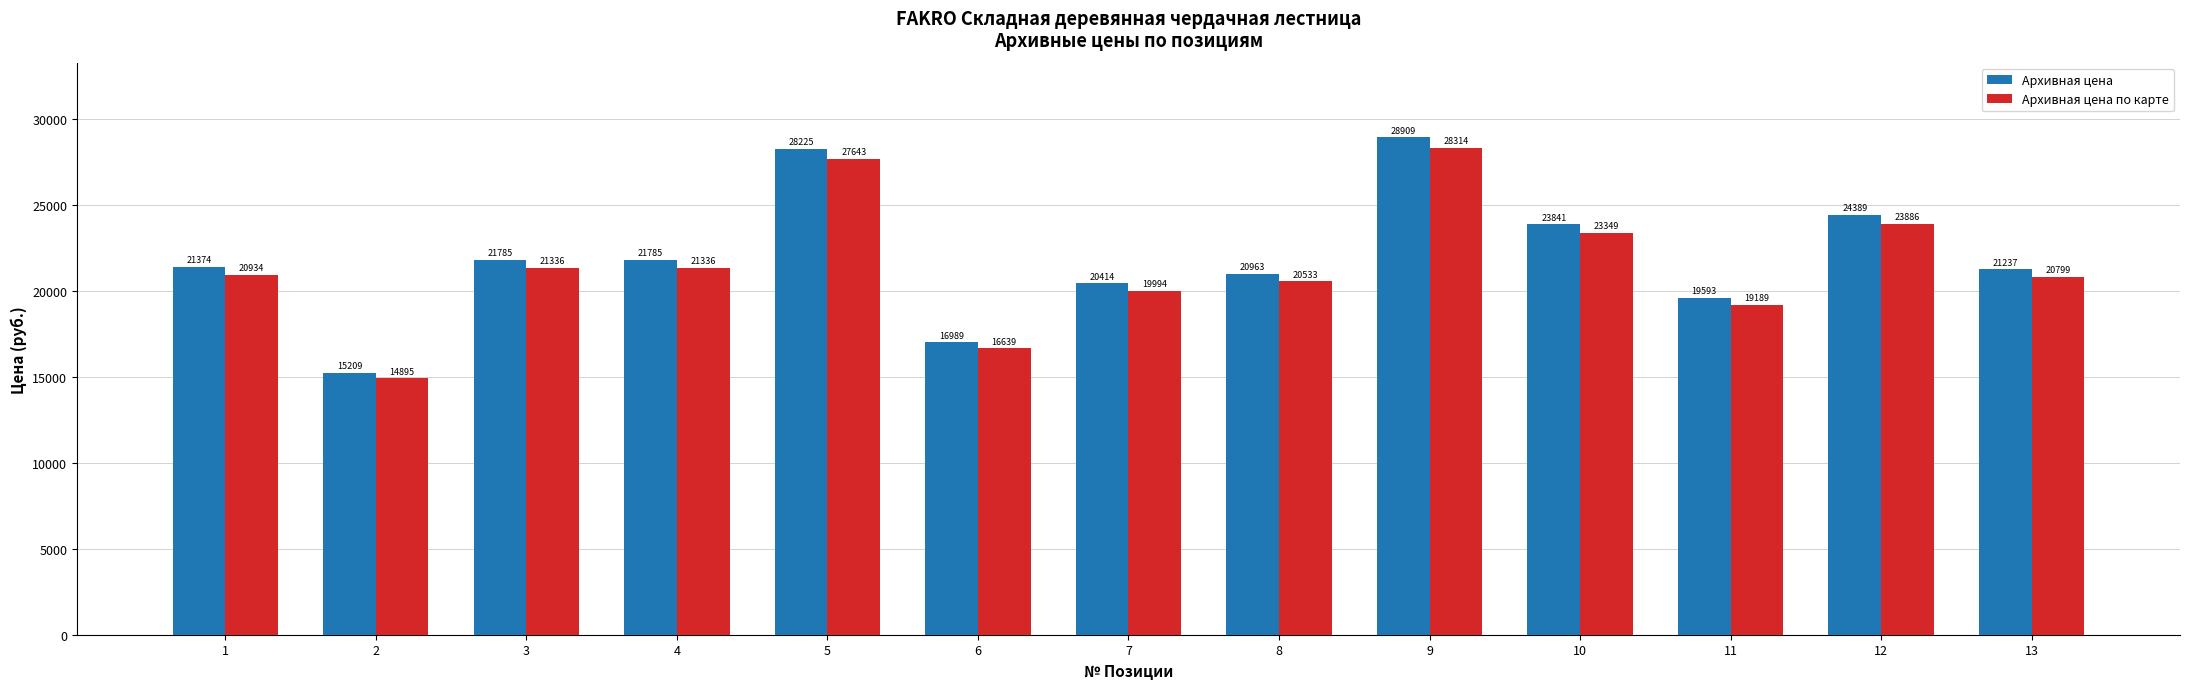

Between 4 and 6, which series saw the biggest shift?

Архивная цена